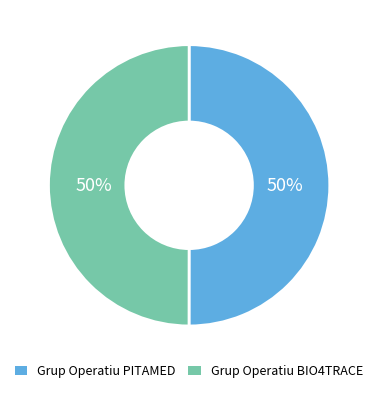

What is the ratio of the value at Grup Operatiu BIO4TRACE to the value at Grup Operatiu PITAMED?

1.0